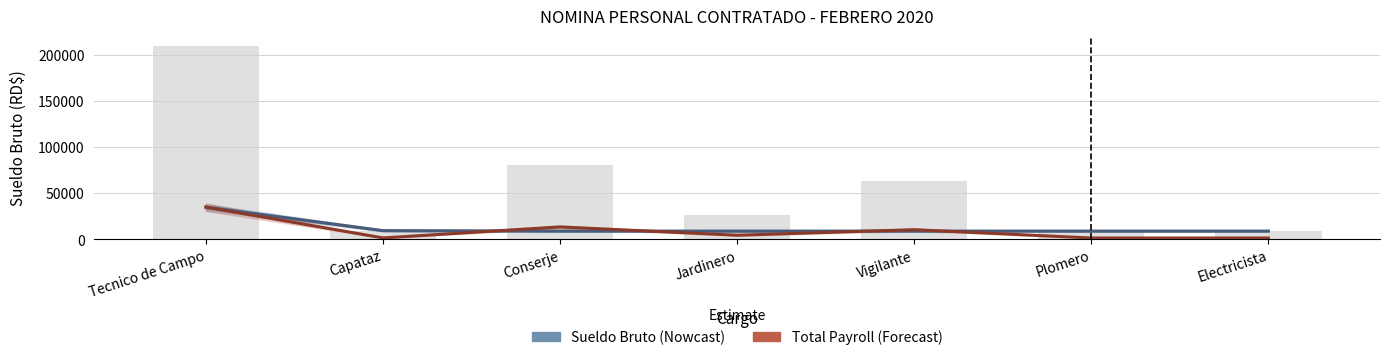

Count the number of data series in this chart.

2